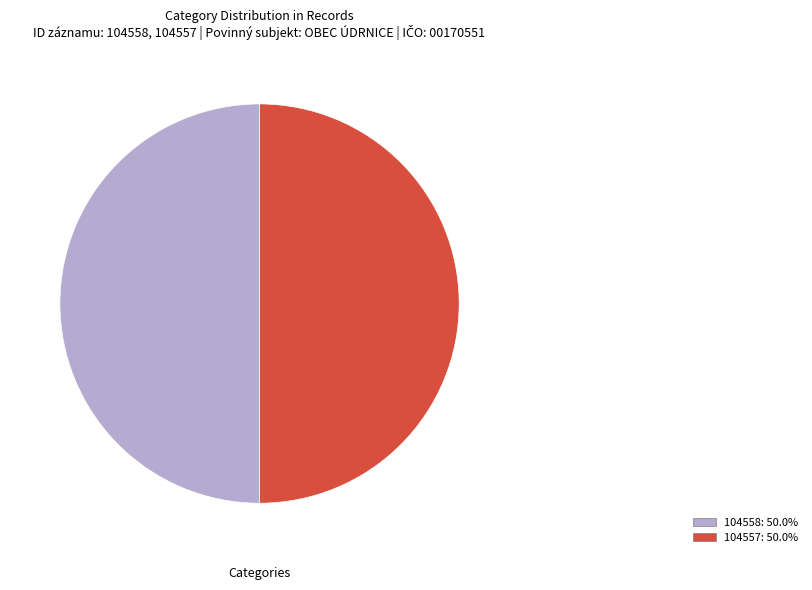

Is it true that 104557 is 41% of the pie?

False